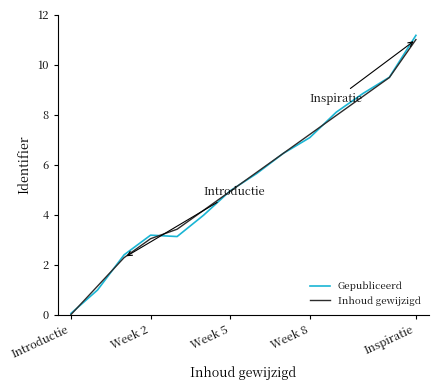

Which series has the widest spread of values?

Gepubliceerd